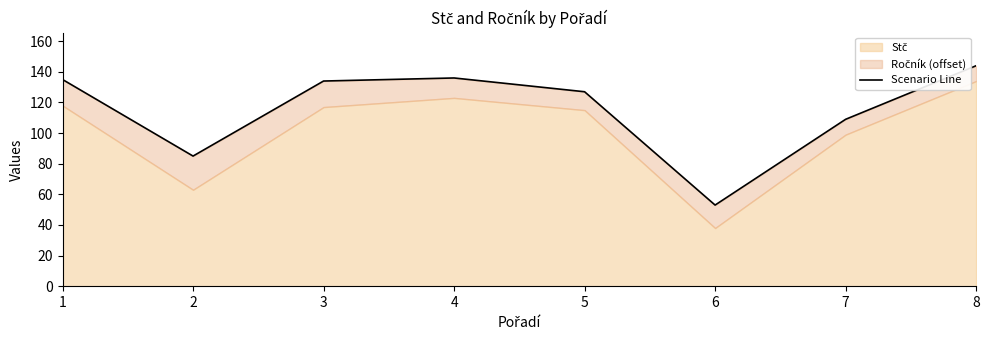

What is the minimum value shown in the chart?

53